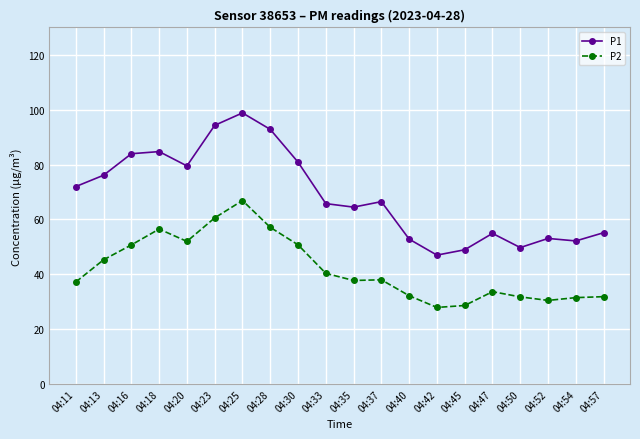

The value of P1 at 04:30 is 141.9. True or false?

False